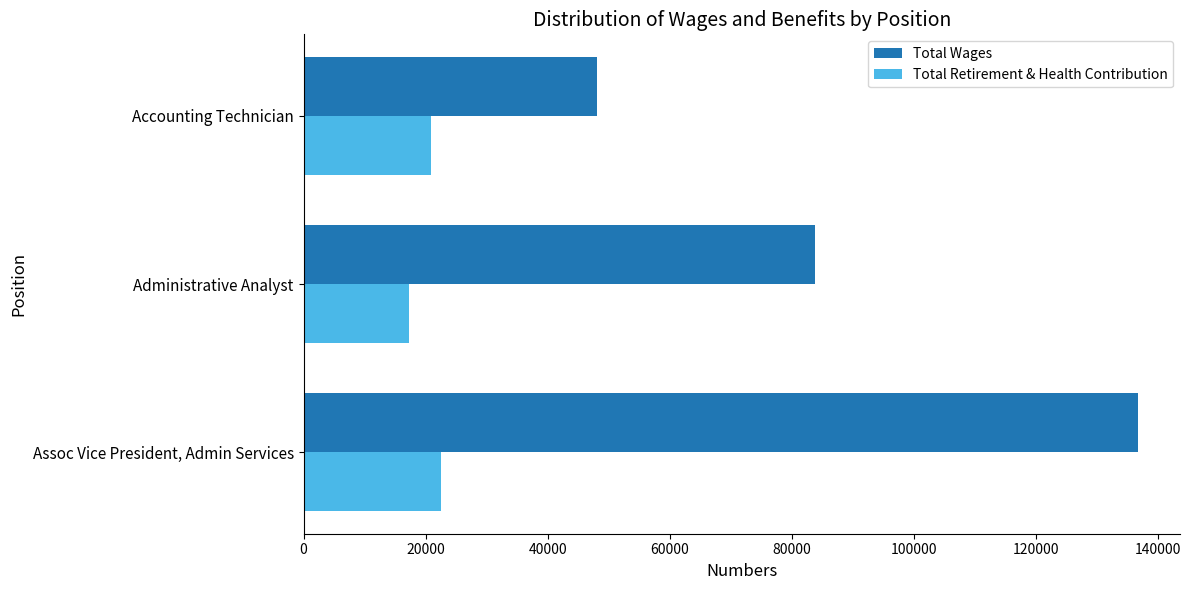

Which series has the largest total across all categories?

Total Wages